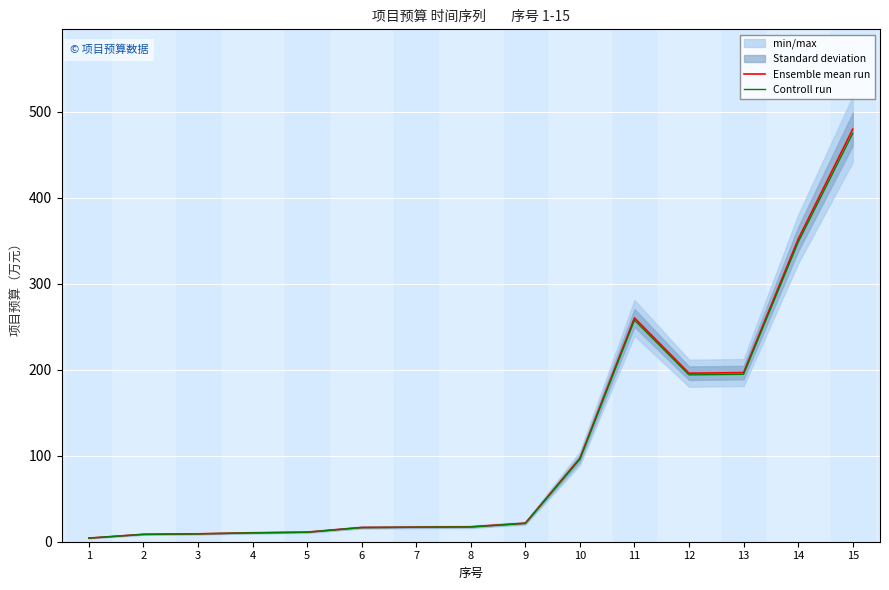

Is the value of Ensemble mean run at 11 greater than the value of Controll run at 7?

Yes